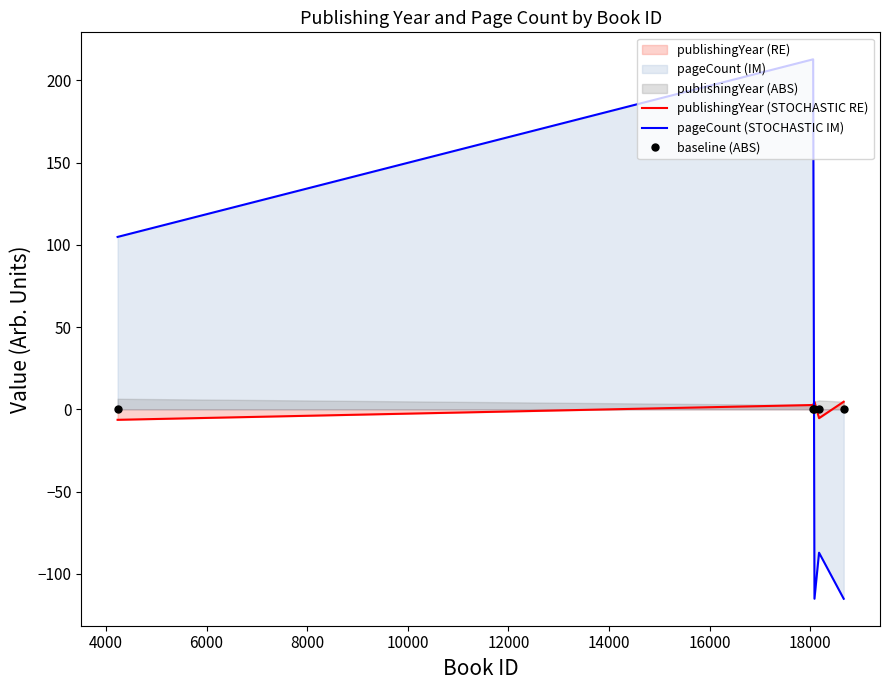

Which series ends up on top after the final intersection of pageCount (STOCHASTIC IM) and publishingYear (STOCHASTIC RE)?

publishingYear (STOCHASTIC RE)